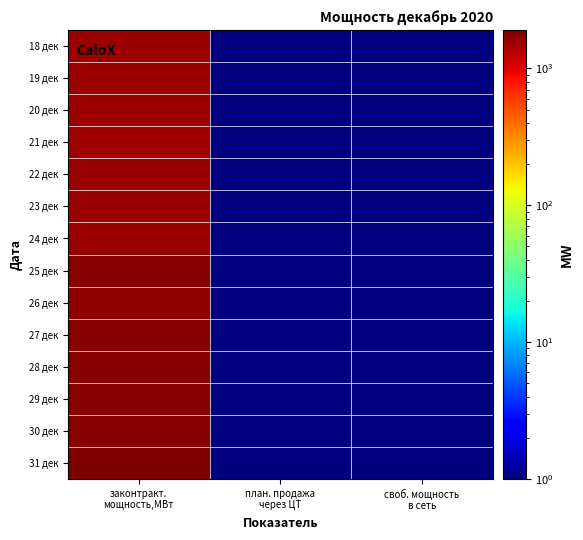

Reading right to left, list all the values displayed in this chart.

18 дек: своб. мощность
в сеть=0.1	план. продажа
через ЦТ=0.1	законтракт.
мощность,МВт=1562.0
19 дек: своб. мощность
в сеть=0.1	план. продажа
через ЦТ=0.1	законтракт.
мощность,МВт=1575.0
20 дек: своб. мощность
в сеть=0.1	план. продажа
через ЦТ=0.1	законтракт.
мощность,МВт=1571.0
21 дек: своб. мощность
в сеть=0.1	план. продажа
через ЦТ=0.1	законтракт.
мощность,МВт=1542.0
22 дек: своб. мощность
в сеть=0.1	план. продажа
через ЦТ=0.1	законтракт.
мощность,МВт=1605.0
23 дек: своб. мощность
в сеть=0.1	план. продажа
через ЦТ=0.1	законтракт.
мощность,МВт=1601.0
24 дек: своб. мощность
в сеть=0.1	план. продажа
через ЦТ=0.1	законтракт.
мощность,МВт=1591.0
25 дек: своб. мощность
в сеть=0.1	план. продажа
через ЦТ=0.1	законтракт.
мощность,МВт=1768.0
26 дек: своб. мощность
в сеть=0.1	план. продажа
через ЦТ=0.1	законтракт.
мощность,МВт=1656.0
27 дек: своб. мощность
в сеть=0.1	план. продажа
через ЦТ=0.1	законтракт.
мощность,МВт=1753.0
28 дек: своб. мощность
в сеть=0.1	план. продажа
через ЦТ=0.1	законтракт.
мощность,МВт=1753.0
29 дек: своб. мощность
в сеть=0.1	план. продажа
через ЦТ=0.1	законтракт.
мощность,МВт=1757.0
30 дек: своб. мощность
в сеть=0.1	план. продажа
через ЦТ=0.1	законтракт.
мощность,МВт=1755.0
31 дек: своб. мощность
в сеть=0.1	план. продажа
через ЦТ=0.1	законтракт.
мощность,МВт=1907.0